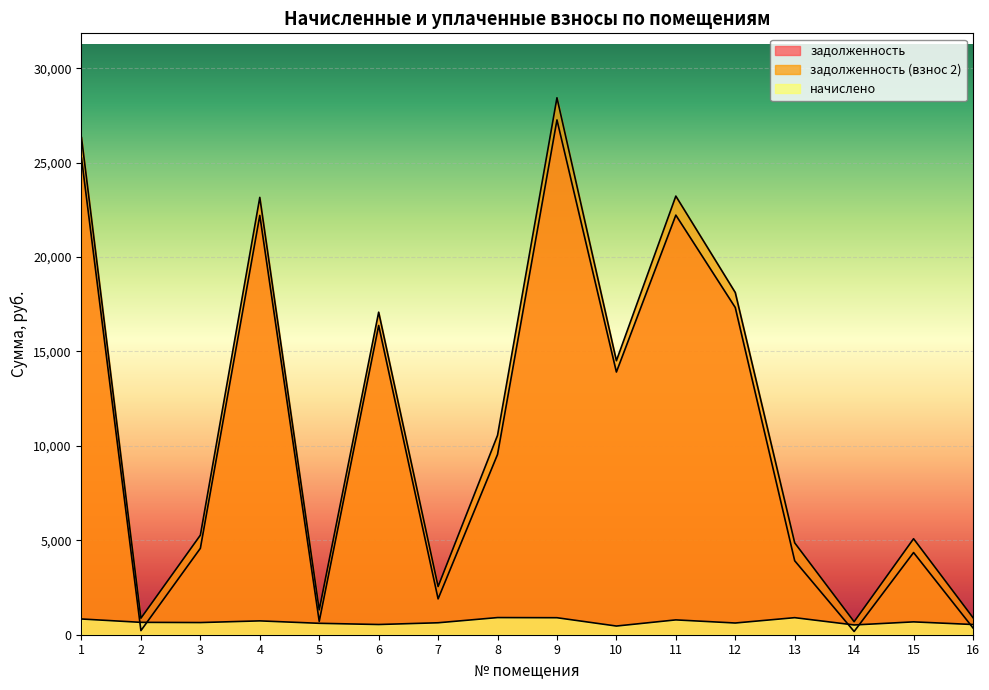

Reading left to right, transcribe all the data shown in this chart.

задолженность: 1=25241.5	2=218.4	3=4575.8	4=22206.7	5=706.4	6=16378.0	7=1898.5	8=9548.0	9=27264.6	10=13912.5	11=22221.2	12=17328.2	13=3916.7	14=172.2	15=4352.3	16=360.4
задолженность (взнос 2): 1=26326.5	2=875.0	3=5272.8	4=23161.3	5=1318.0	6=17082.1	7=2553.0	8=10559.6	9=28436.6	10=14510.9	11=23229.7	12=18122.4	13=4865.2	14=690.4	15=5083.3	16=904.4
начислено: 1=833.2	2=655.1	3=644.0	4=733.0	5=604.2	6=540.6	7=632.8	8=907.9	9=899.9	10=459.5	11=785.5	12=620.1	13=903.1	14=516.8	15=680.5	16=540.6